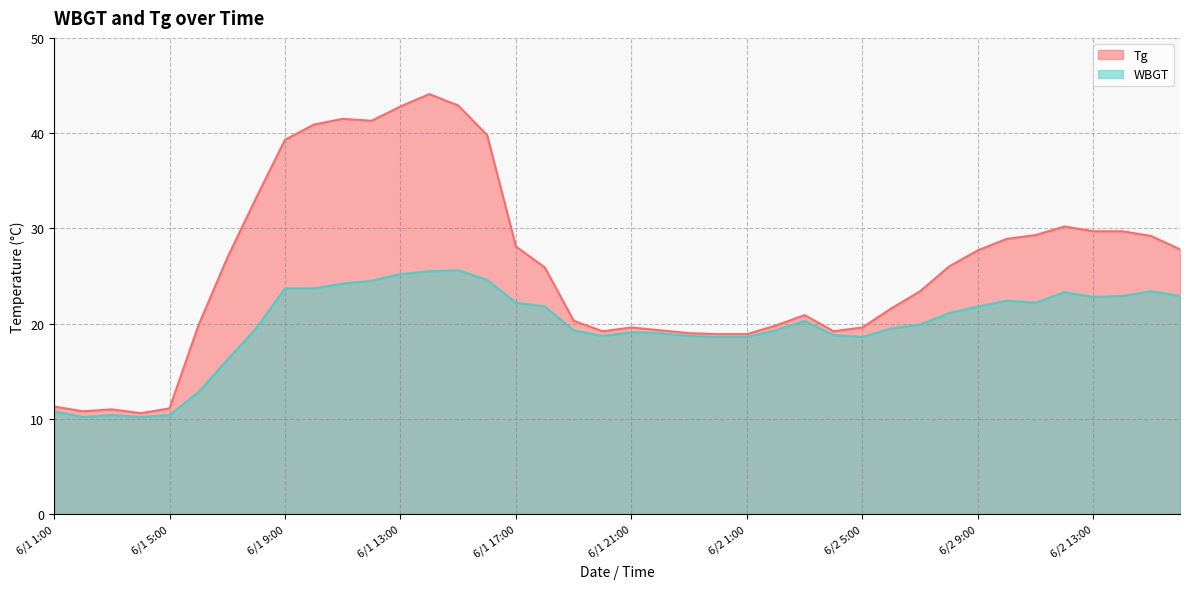

What is the difference between the highest and lowest values at 6/2 9:00?

5.9